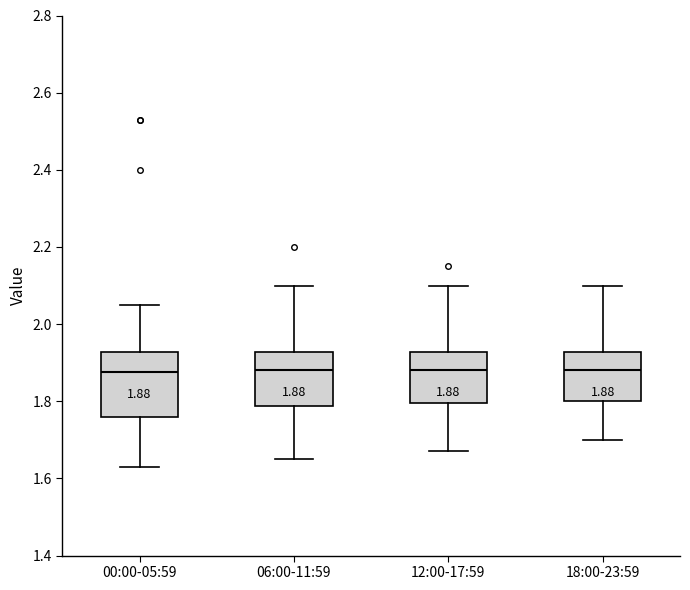

Comparing the boxes themselves (not the whiskers), which one is the tallest?

00:00-05:59